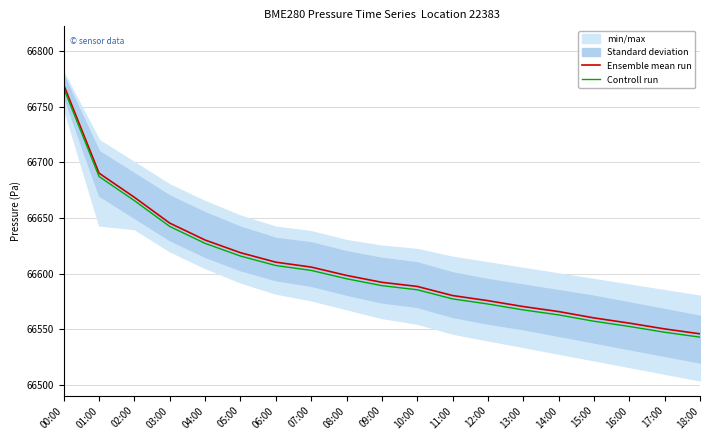

How many data points in Ensemble mean run are less than 66592?

9